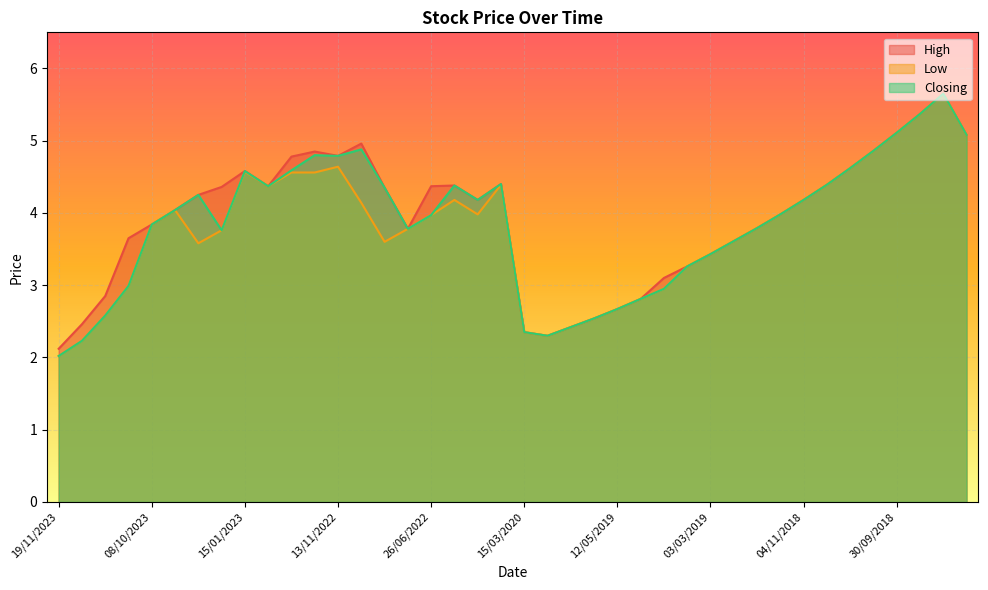

How many interior local valleys does the Closing series have?

6